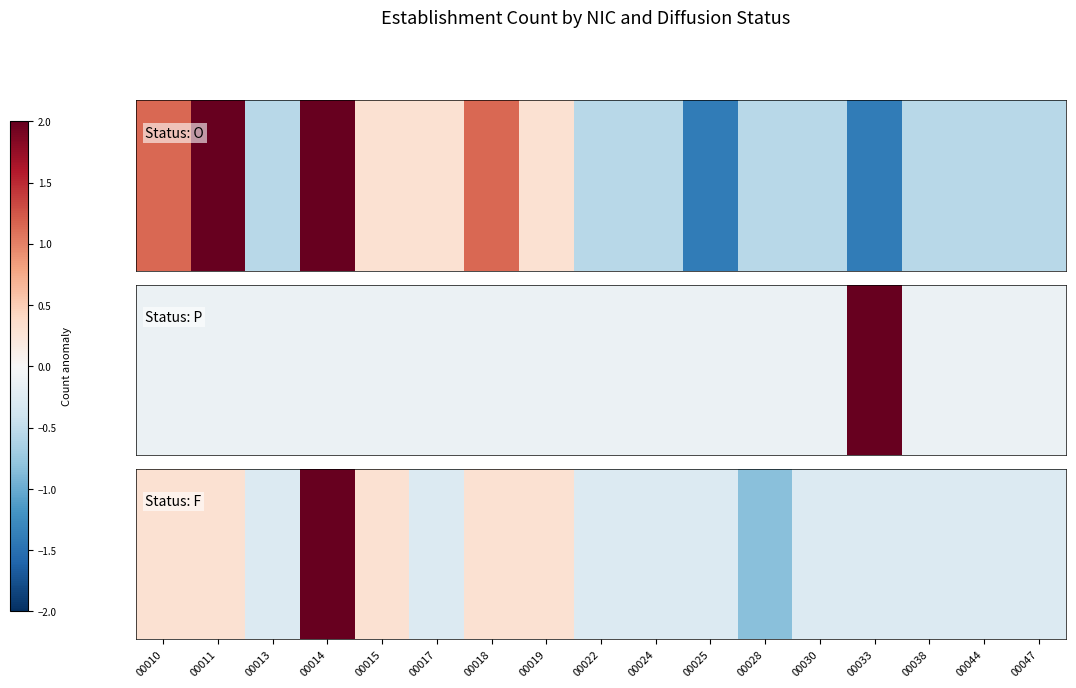

The chart shows a value of -0.6 at 00033. True or false?

False